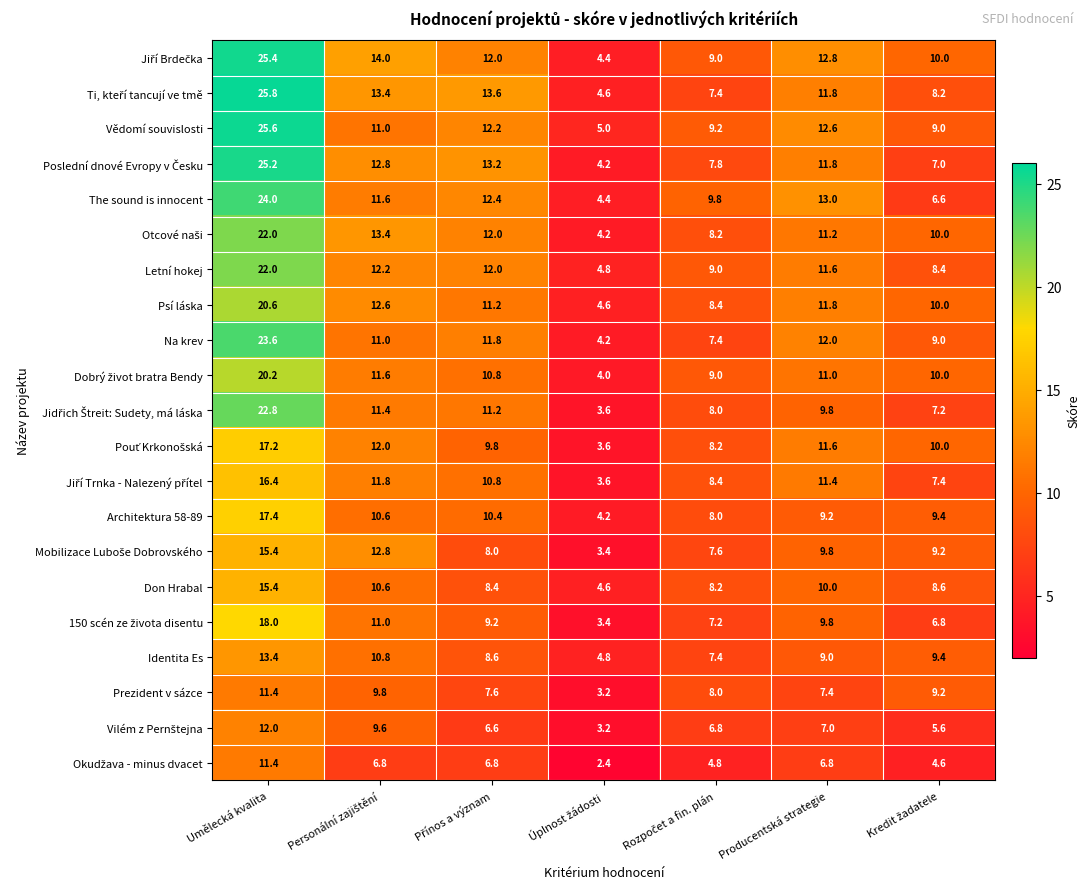

How many data points does each series have?

7